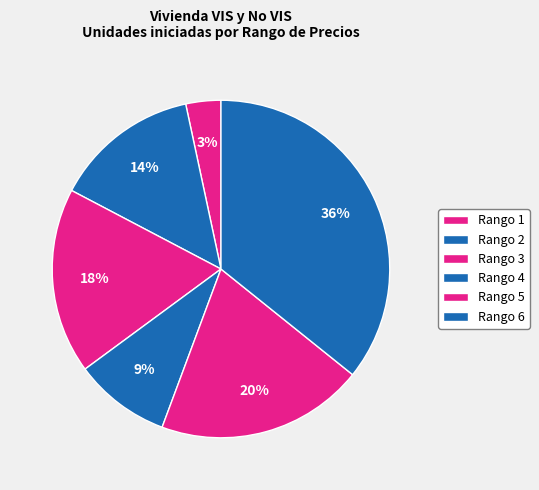

Count the number of slices in the pie.

6